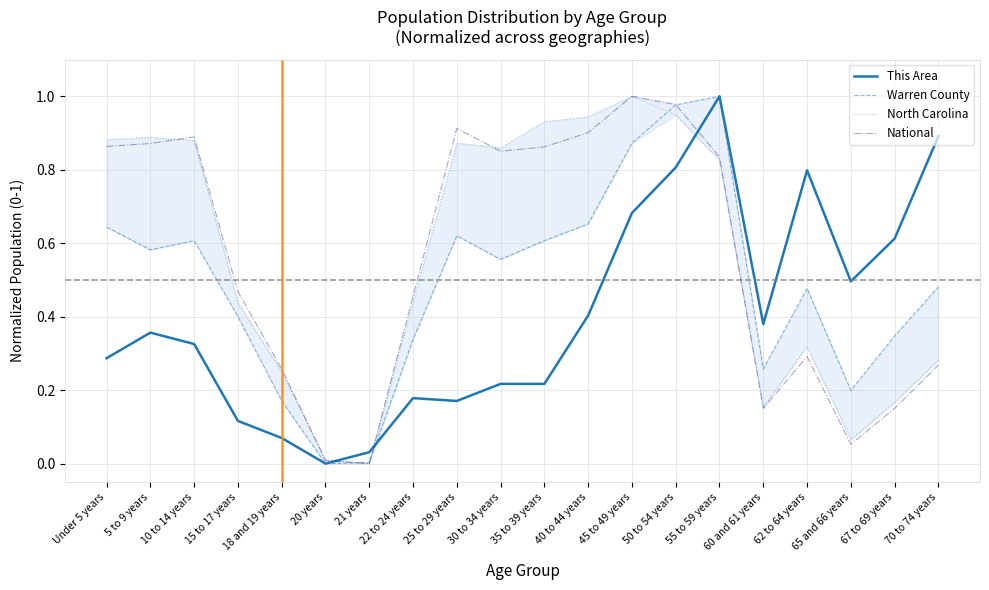

Where is the first local maximum for This Area?

5 to 9 years